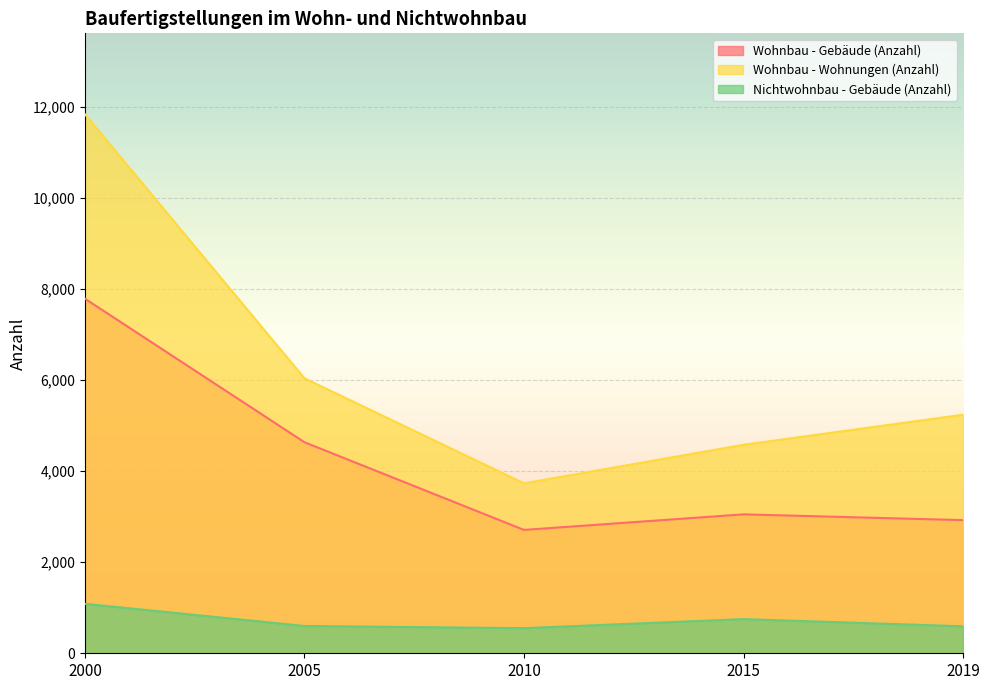

Reading left to right, what are all the values shown in this chart?

Wohnbau - Gebäude (Anzahl): 7793	4638	2711	3053	2926
Wohnbau - Wohnungen (Anzahl): 11847	6043	3735	4582	5243
Nichtwohnbau - Gebäude (Anzahl): 1087	600	552	751	593